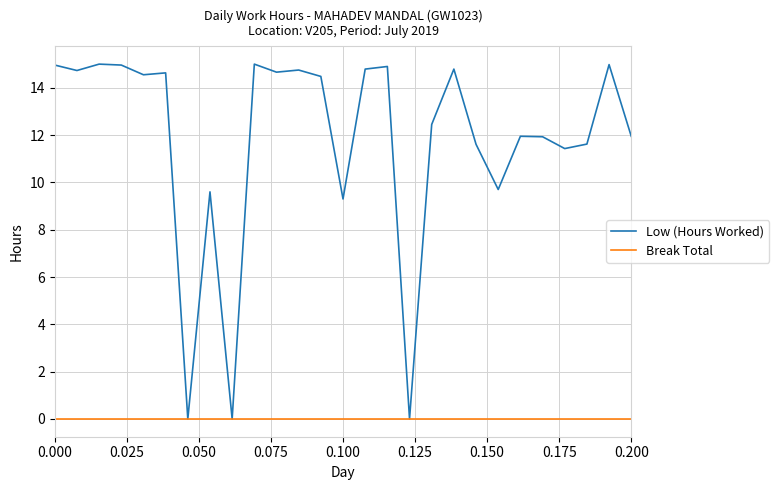

Which series has the widest spread of values?

Low (Hours Worked)